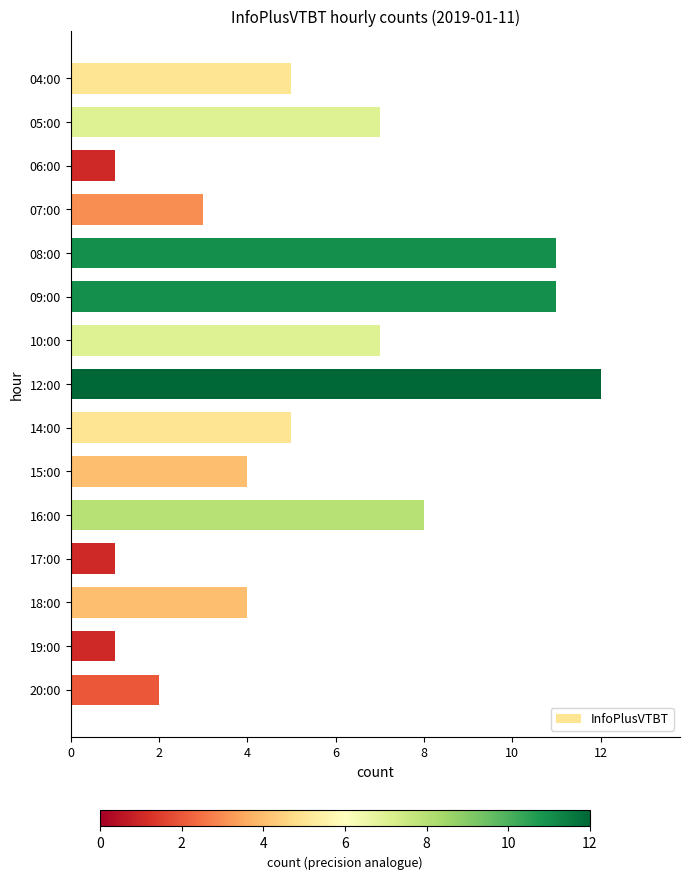

What is the change in value from 08:00 to 19:00?

-10